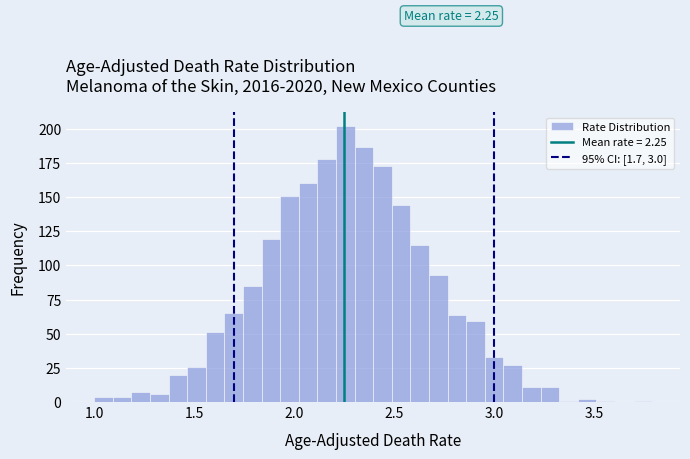

Around what value on the x-axis is the tallest bar? Give the approximate position of its centre, as read against the axis.

2.25